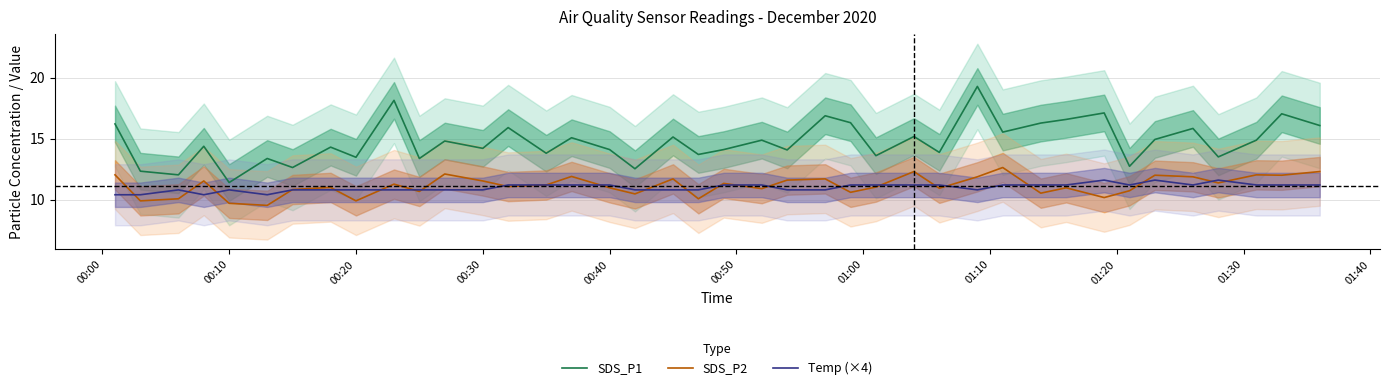

True or false: Temp (×4) and SDS_P1 intersect in this chart.

False